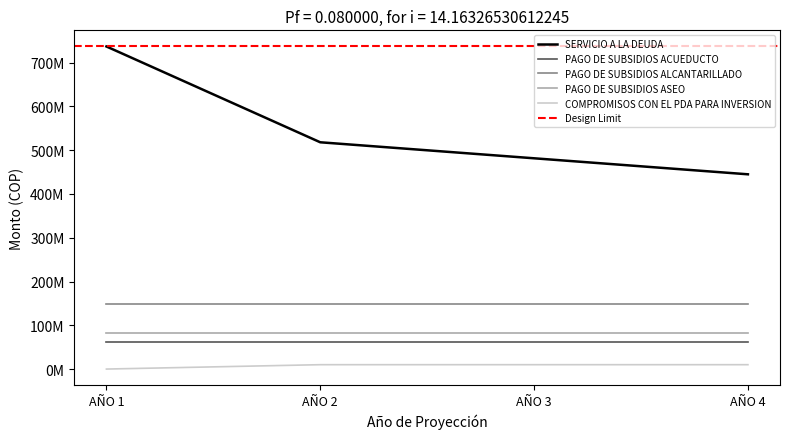

True or false: PAGO DE SUBSIDIOS ASEO has a value of 82614758 at AÑO 4.

True